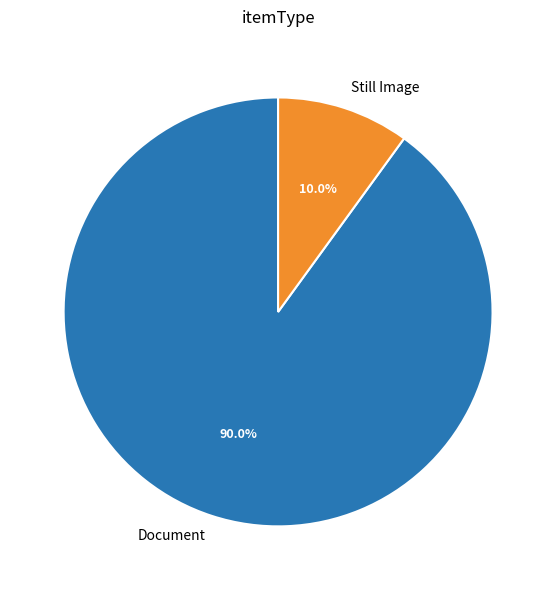

Which slice is the smallest?

Still Image